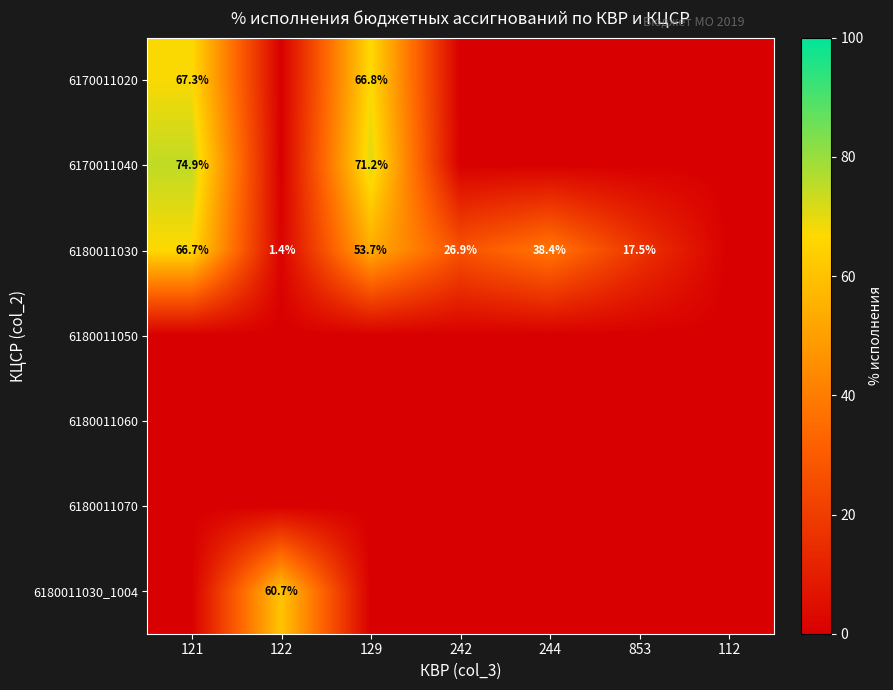

Is it true that 6180011030 equals 17.5 at 853?

True